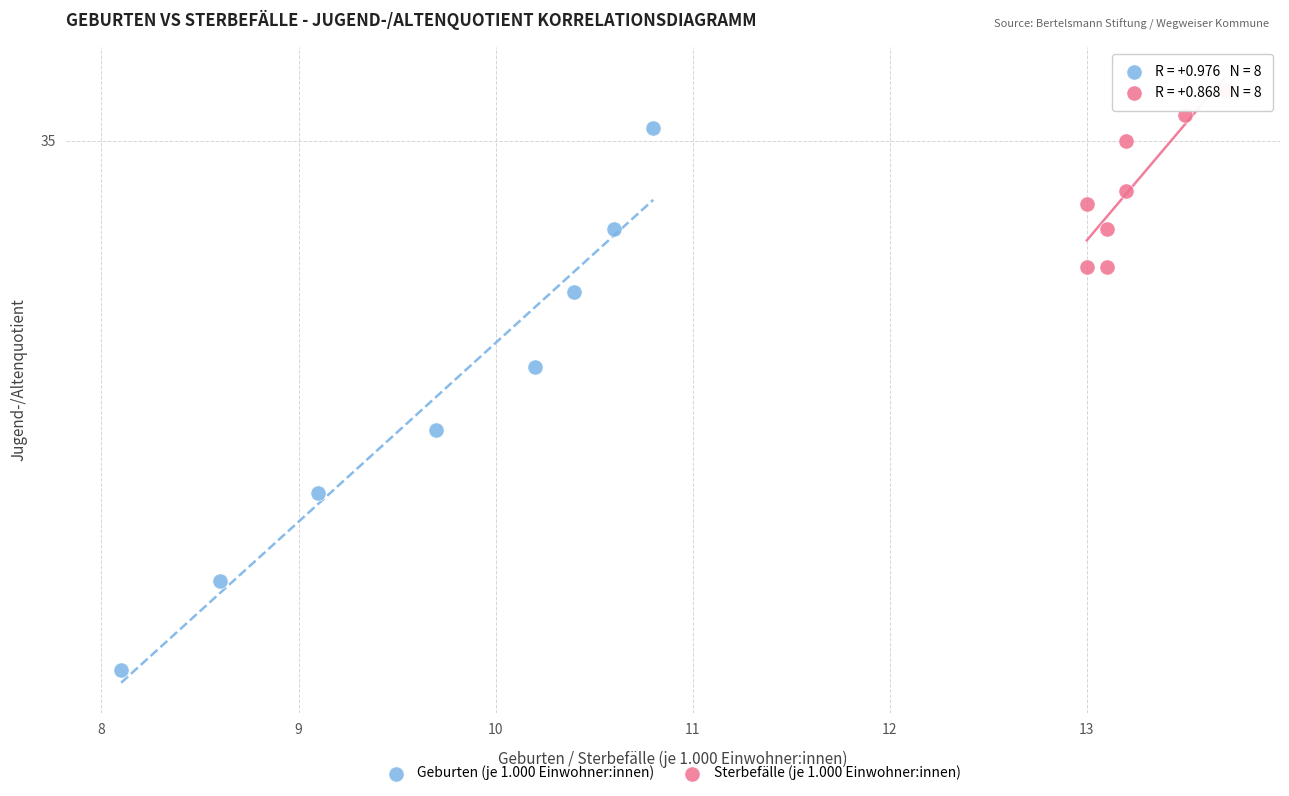

Which series contains the highest Y value?

Sterbefälle (je 1.000 Einwohner:innen)